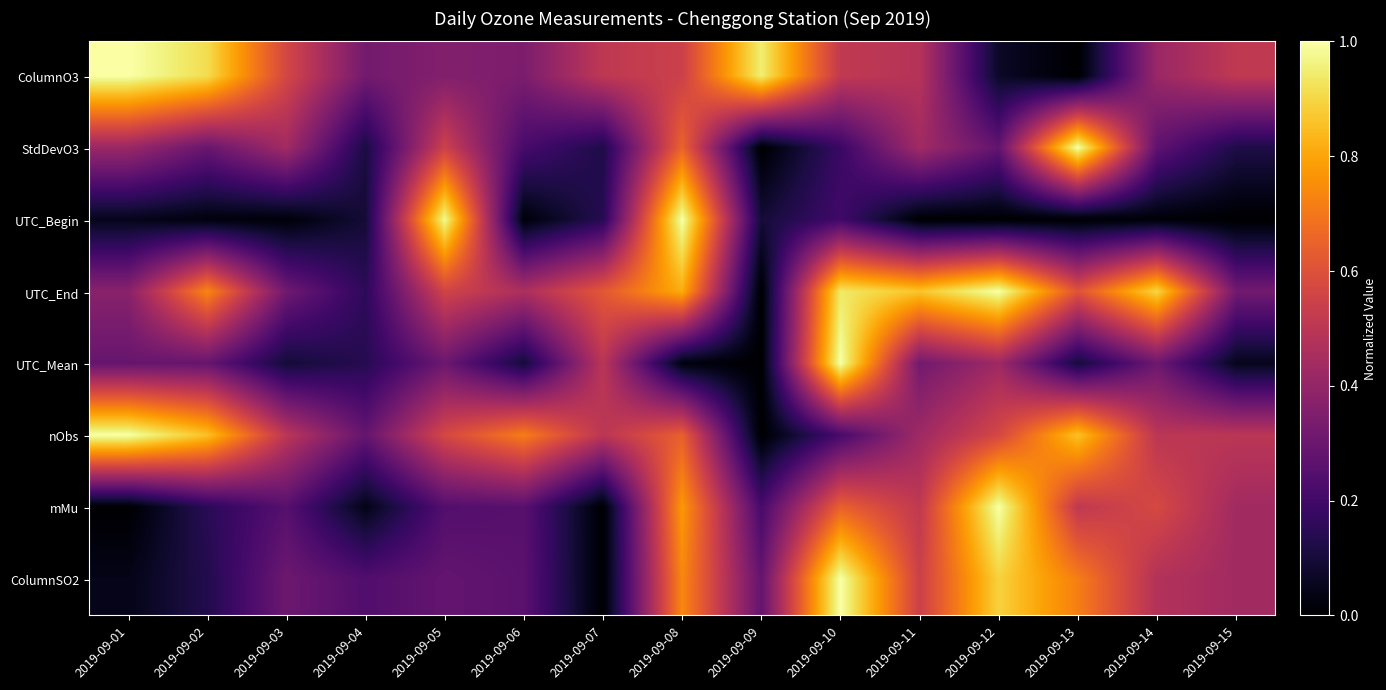

How many series are shown in this chart?

8